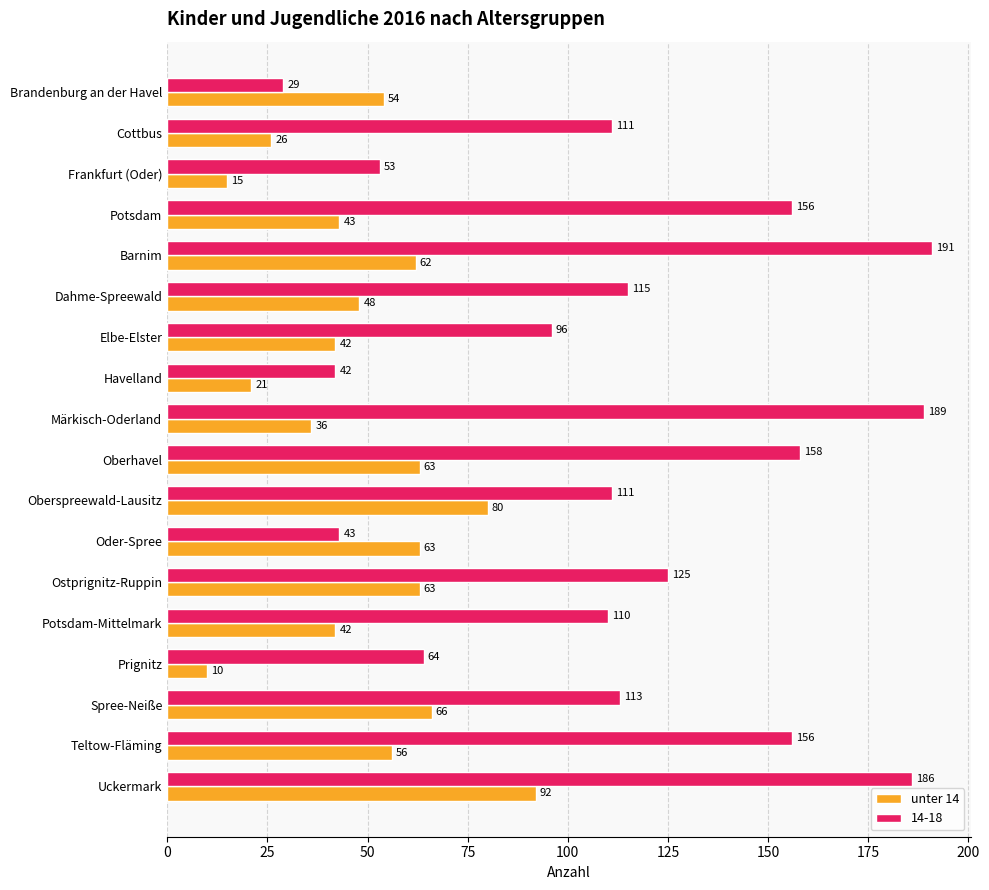

How many series are shown in this chart?

2